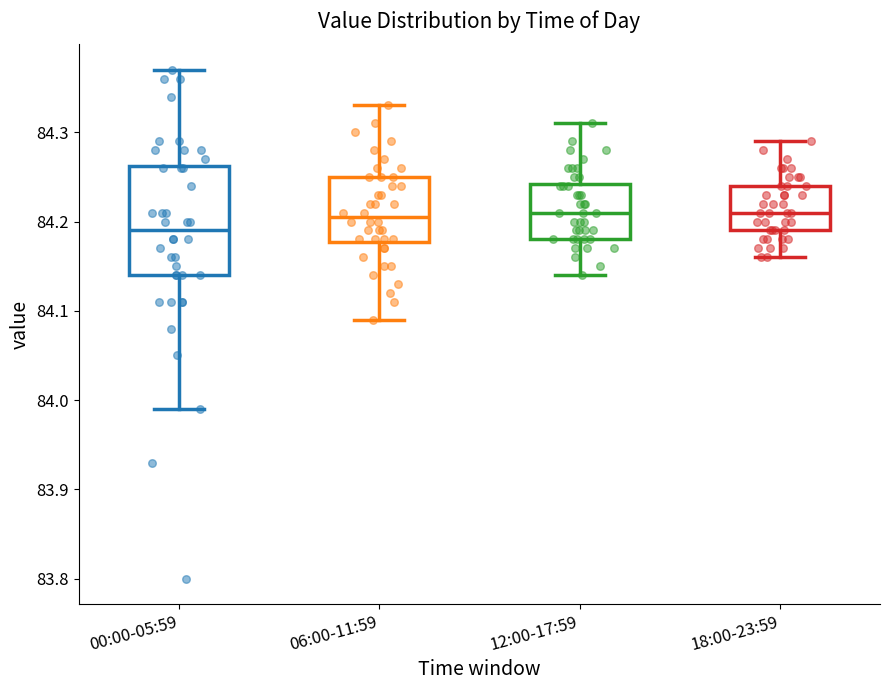

Comparing the boxes themselves (not the whiskers), which one is the tallest?

00:00-05:59